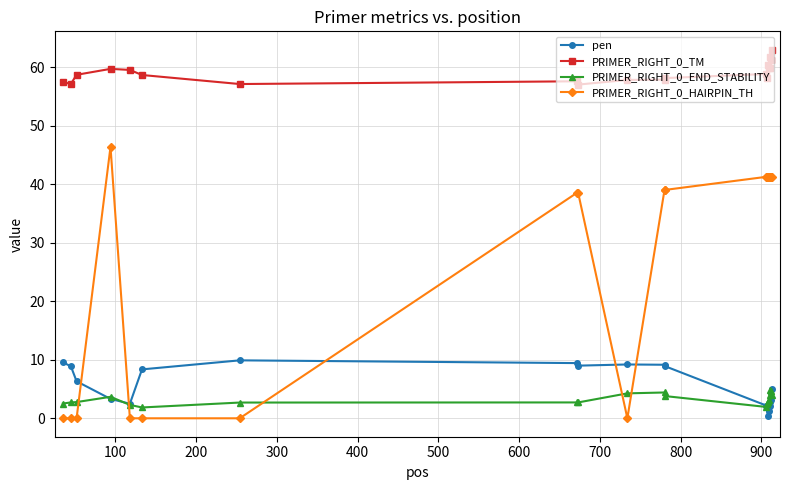

What is the value of the PRIMER_RIGHT_0_END_STABILITY point at the 14th from the left?

2.4